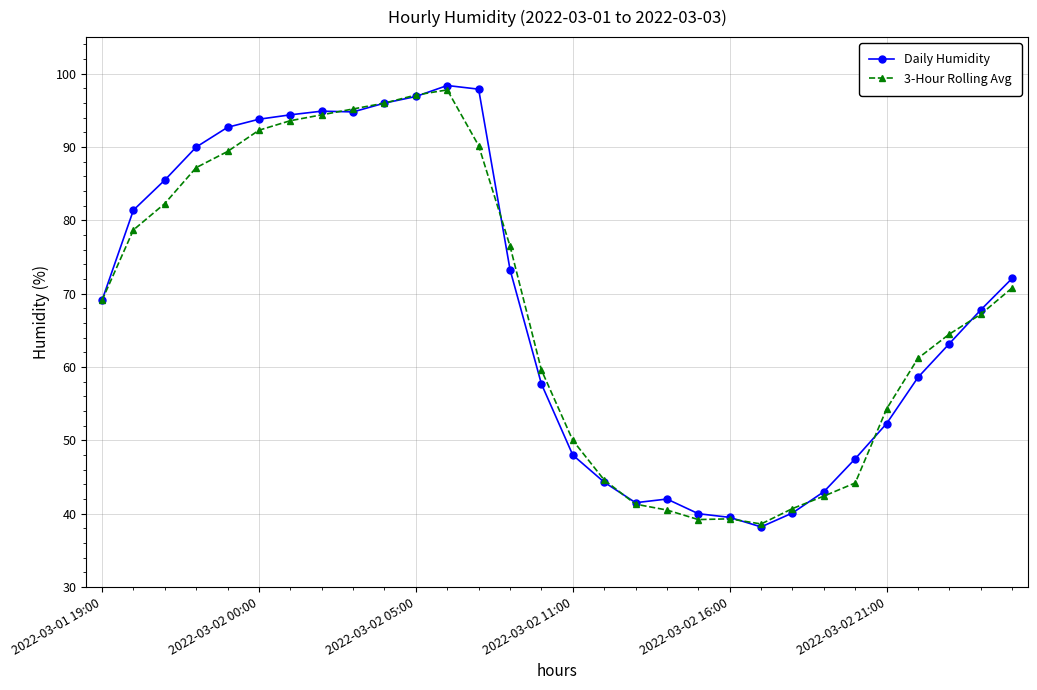

How many series are shown in this chart?

2